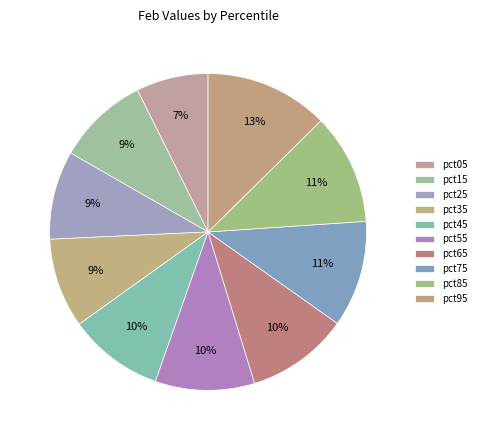

Count the number of slices in the pie.

10